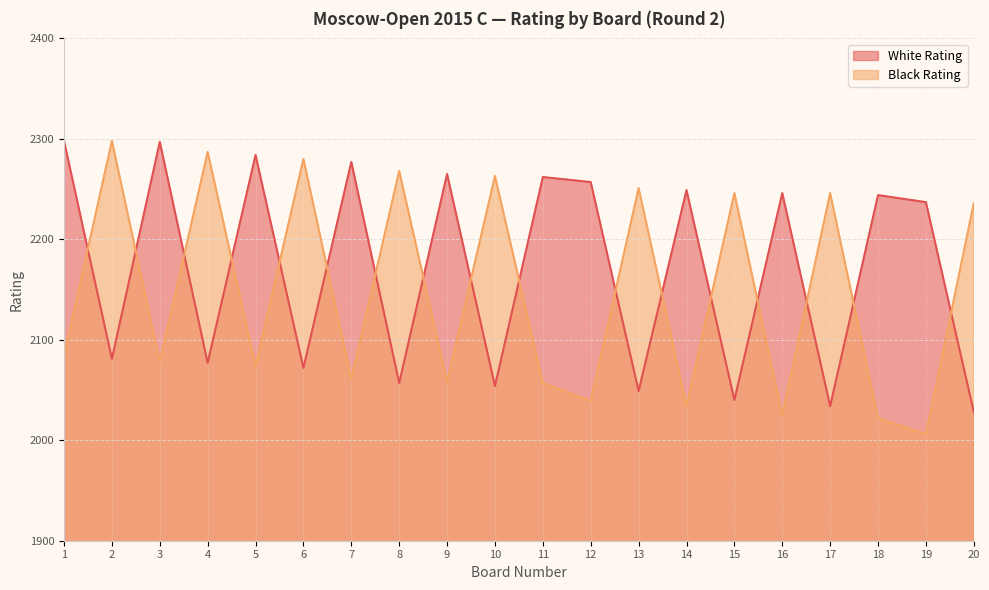

Reading left to right, transcribe all the data shown in this chart.

White Rating: 1=2298	2=2081	3=2297	4=2077	5=2284	6=2072	7=2277	8=2057	9=2265	10=2054	11=2262	12=2257	13=2049	14=2249	15=2040	16=2246	17=2034	18=2244	19=2237	20=2028
Black Rating: 1=2084	2=2298	3=2078	4=2287	5=2074	6=2280	7=2061	8=2268	9=2058	10=2263	11=2057	12=2039	13=2251	14=2034	15=2246	16=2025	17=2246	18=2022	19=2006	20=2236